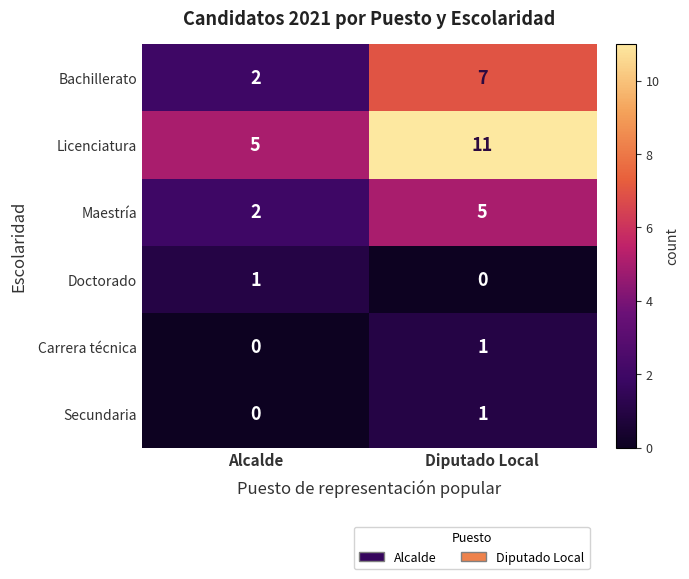

What value does the Bachillerato series have at Diputado Local?

7